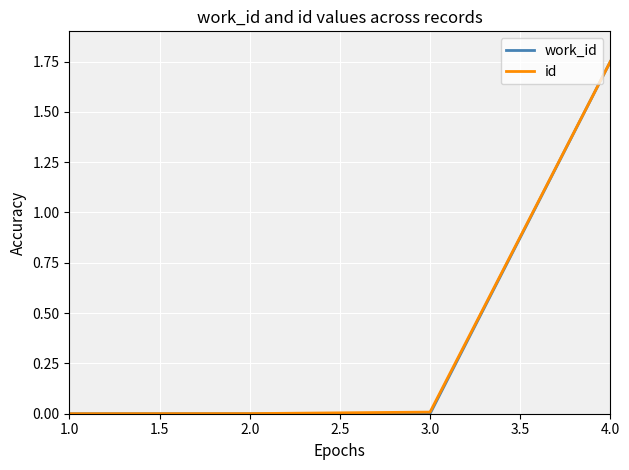

At which category is the sum across all series the highest?

4.0